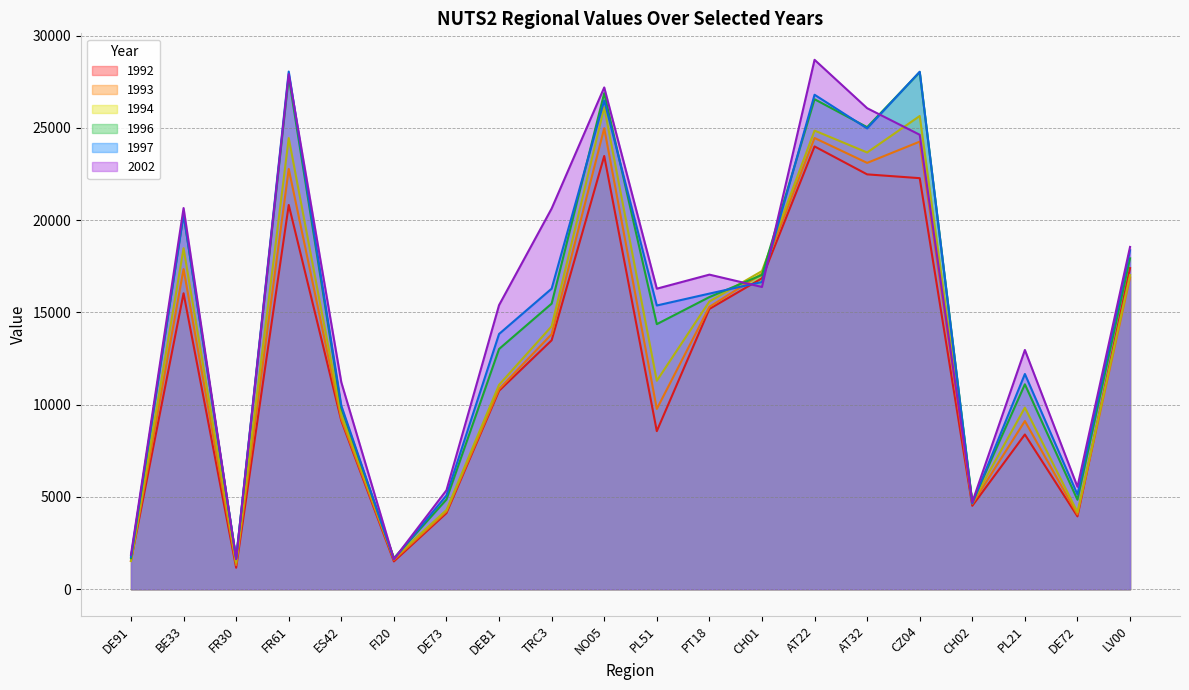

True or false: 1993 has a value of 9771 at PL51.

True